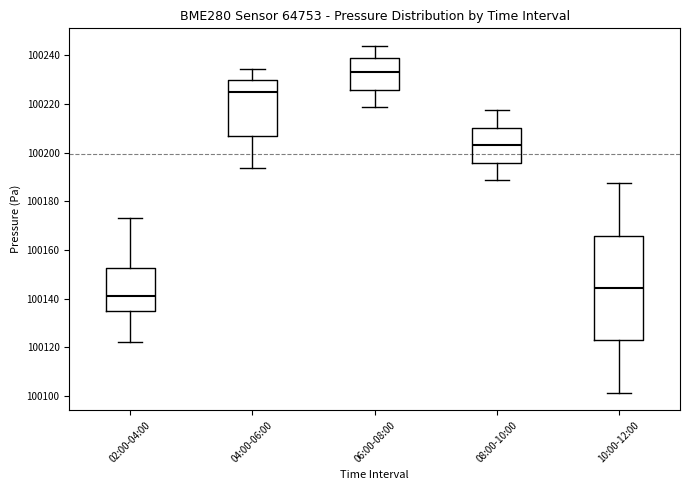

Reading left to right, read every box against the y-axis: the position of its median line, the range the box covers, and the ends of its whiskers. The values are not printed on the chart, so give them approximately, as read against the axis.

02:00-04:00: median 100142, box 100134 to 100152, whiskers 100122 to 100174
04:00-06:00: median 100224, box 100206 to 100230, whiskers 100194 to 100234
06:00-08:00: median 100234, box 100226 to 100238, whiskers 100218 to 100244
08:00-10:00: median 100204, box 100196 to 100210, whiskers 100188 to 100218
10:00-12:00: median 100144, box 100122 to 100166, whiskers 100102 to 100188